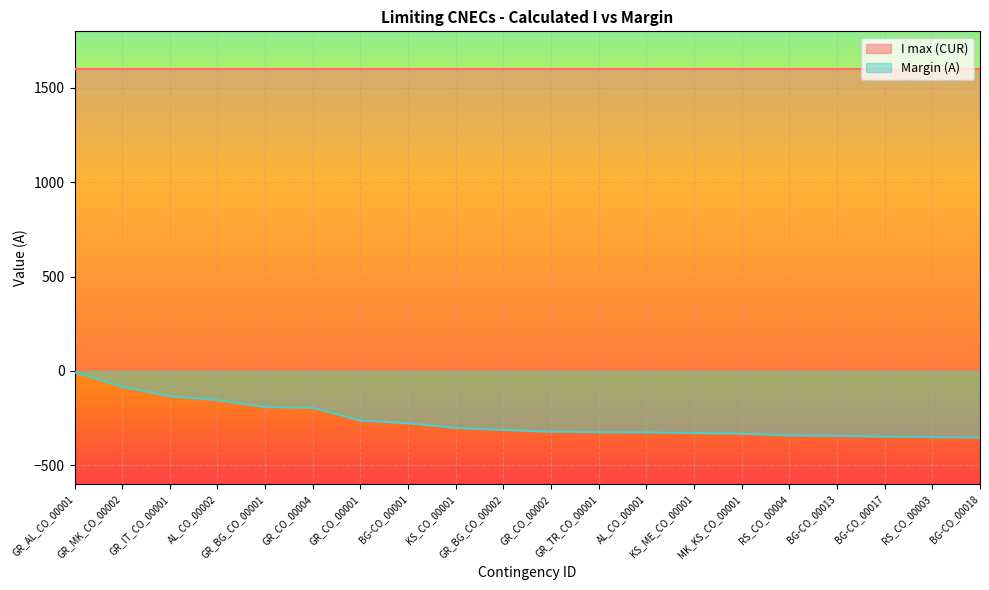

True or false: the data has more than 0 interior local peaks.

False